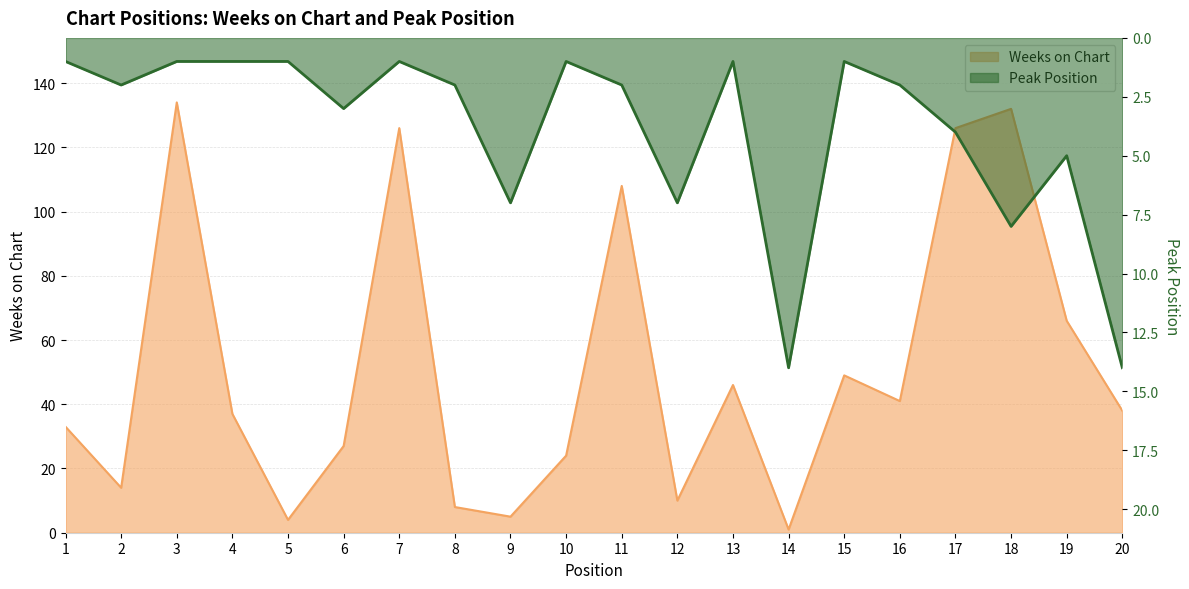

Does the chart have visible grid lines?

Yes